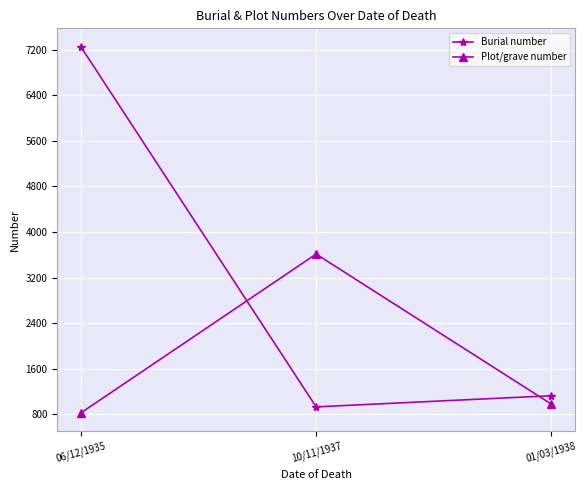

How many lines are shown in the chart?

2